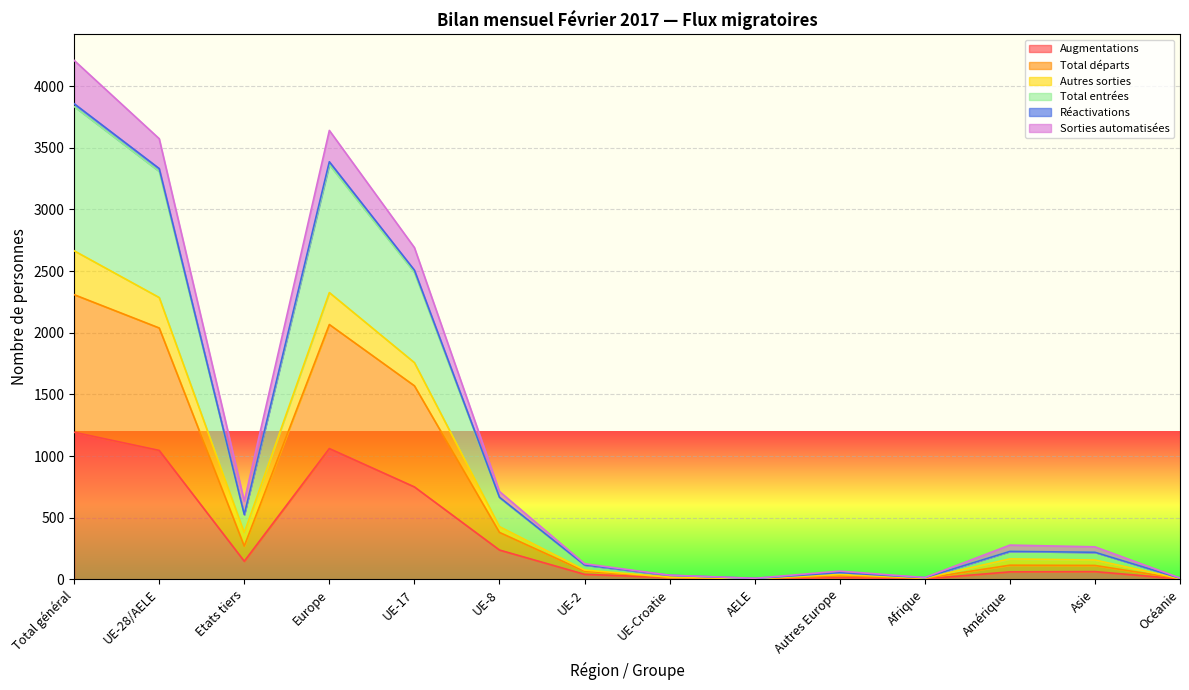

True or false: Augmentations and Total entrées cross at least once.

False